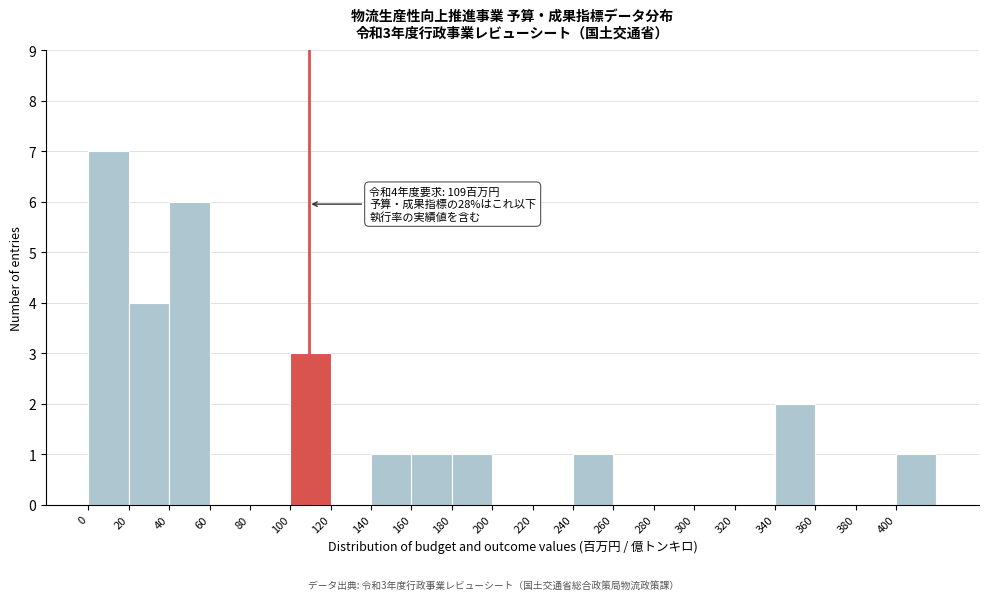

Over which range of the x-axis is the bar tallest?

0 to 20